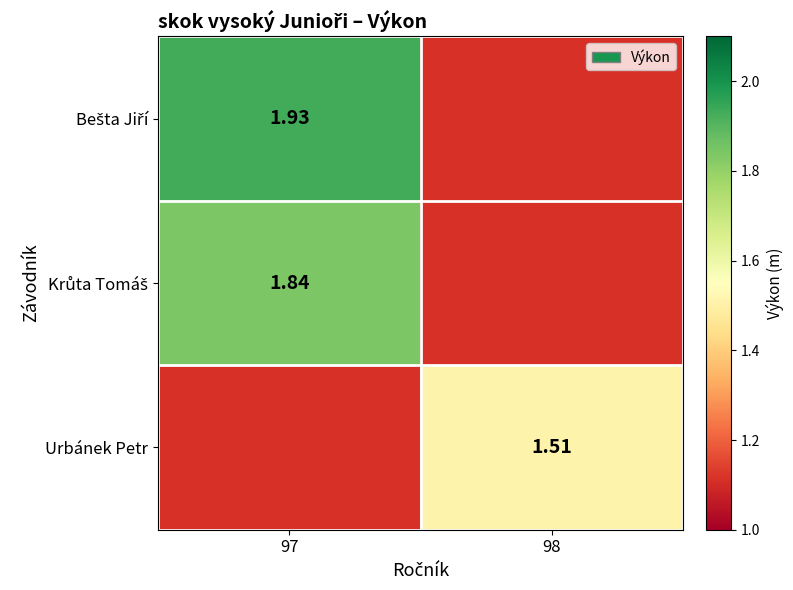

At how many categories does at least one series exceed 1?

2